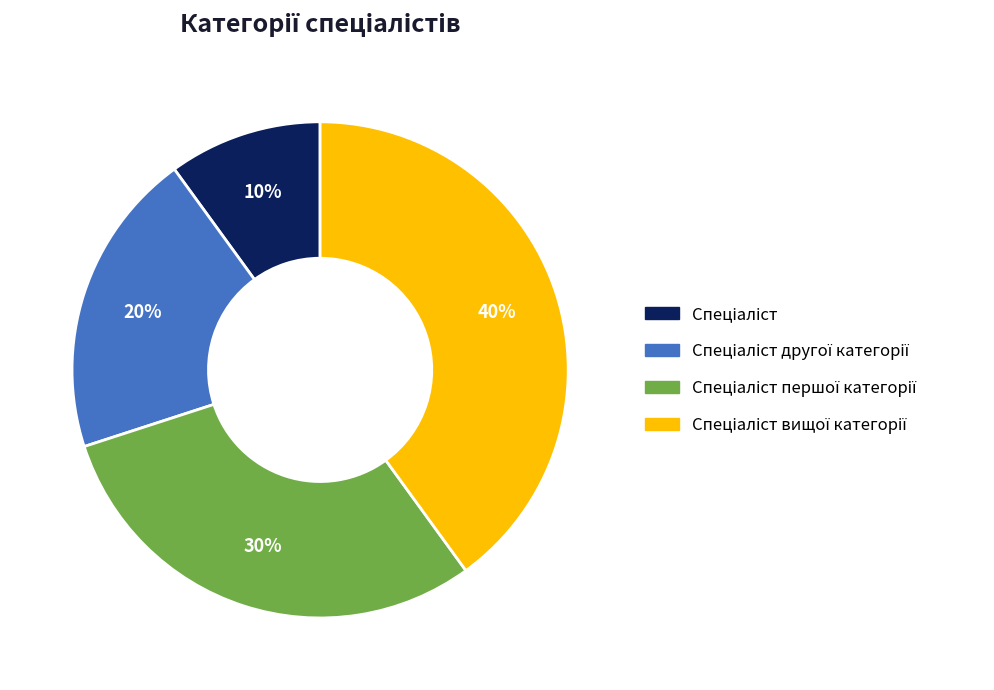

Is there a majority slice in this chart?

No